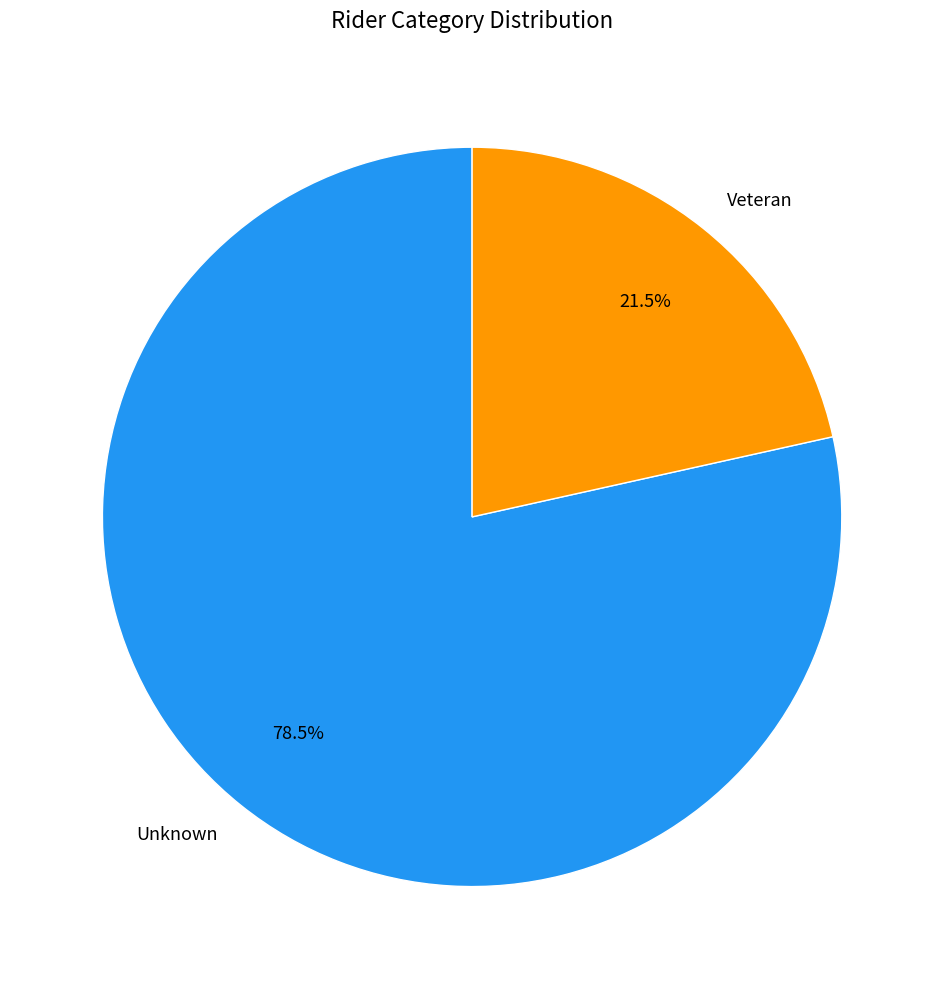

The Veteran slice represents 12% of the pie. True or false?

False